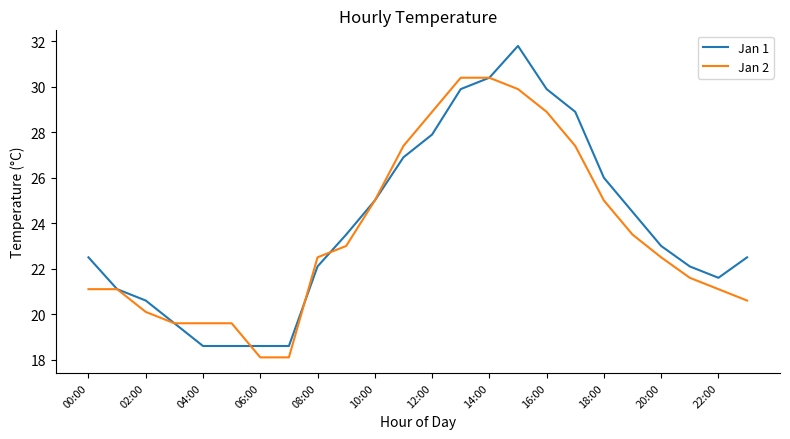

What is the minimum value shown in the chart?

18.1